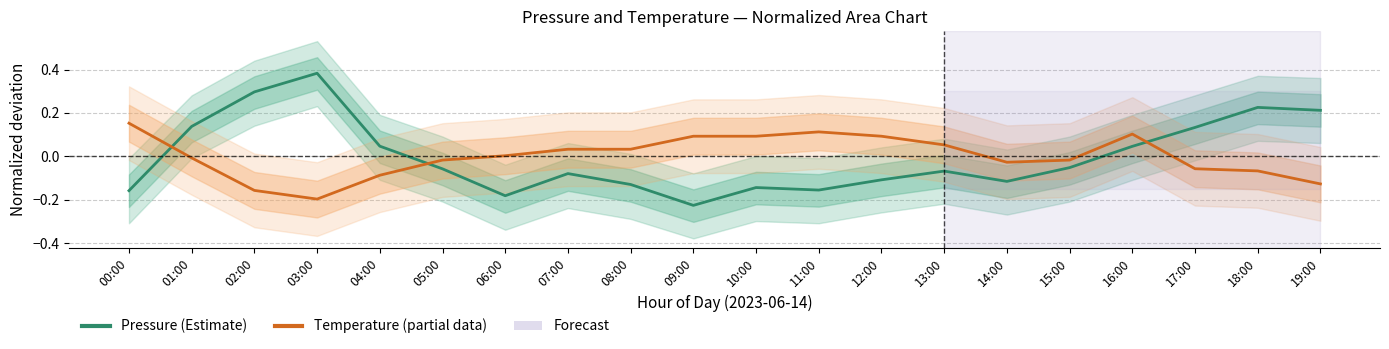

What is the label of the 18th point from the left?

17:00